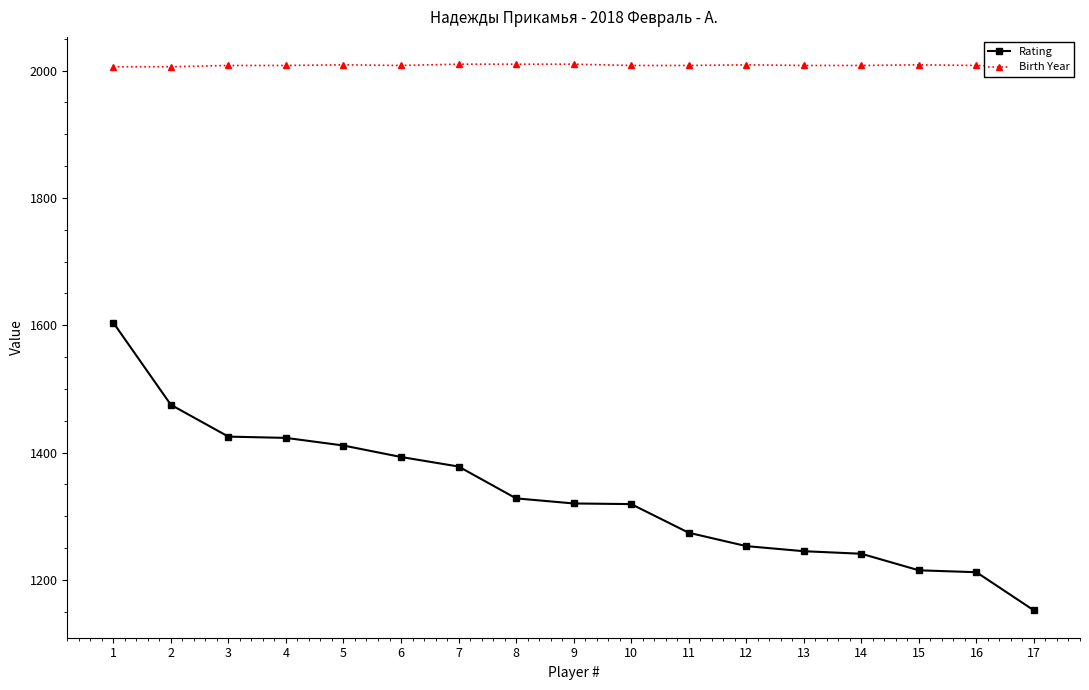

True or false: Birth Year and Rating cross at least once.

False